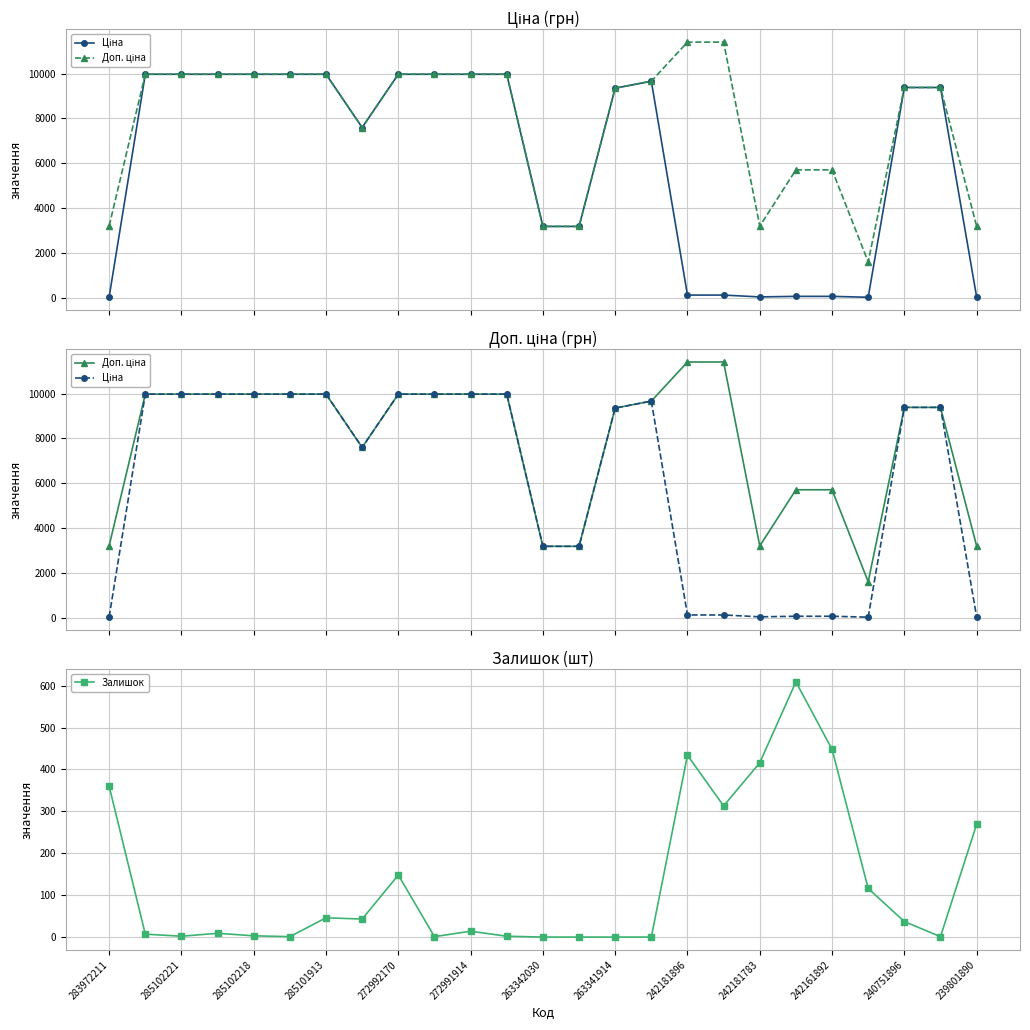

What is the difference between the maximum and second lowest values in the Ціна series?

9943.0